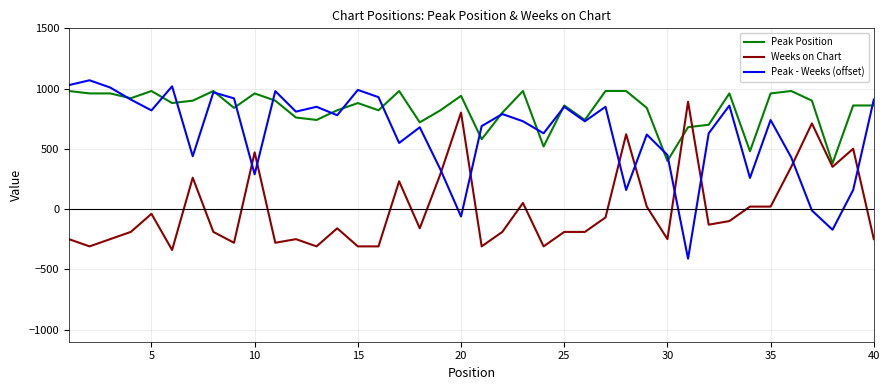

Which series has the largest range (max minus min)?

Peak - Weeks (offset)